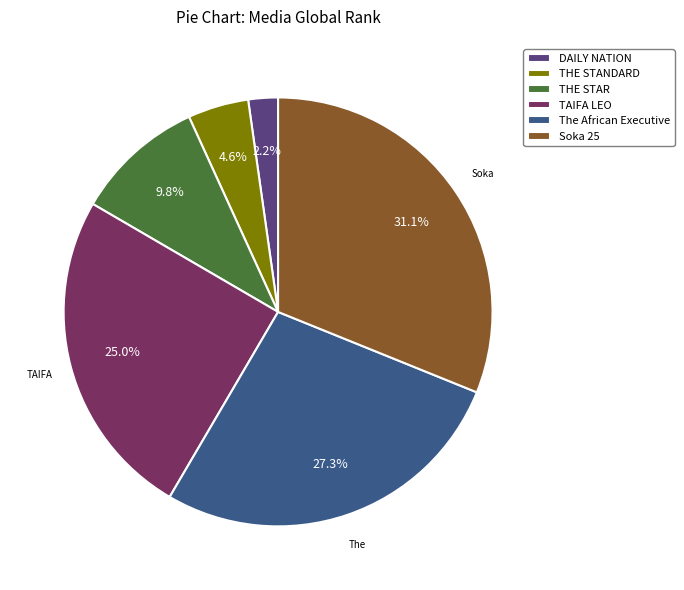

Which slice is the smallest?

DAILY NATION